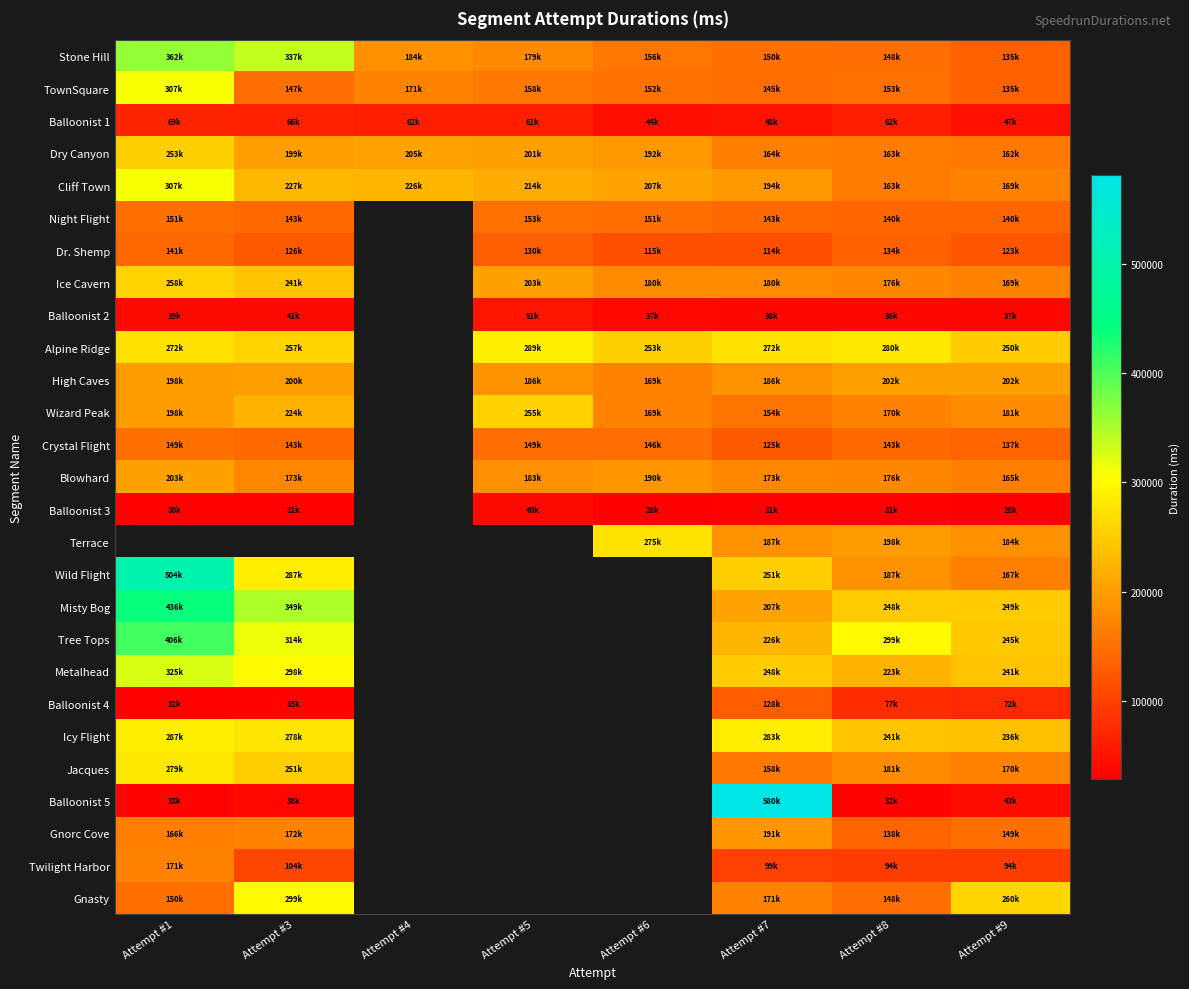

True or false: Terrace has a value of 187683.0 at Attempt #7.

True